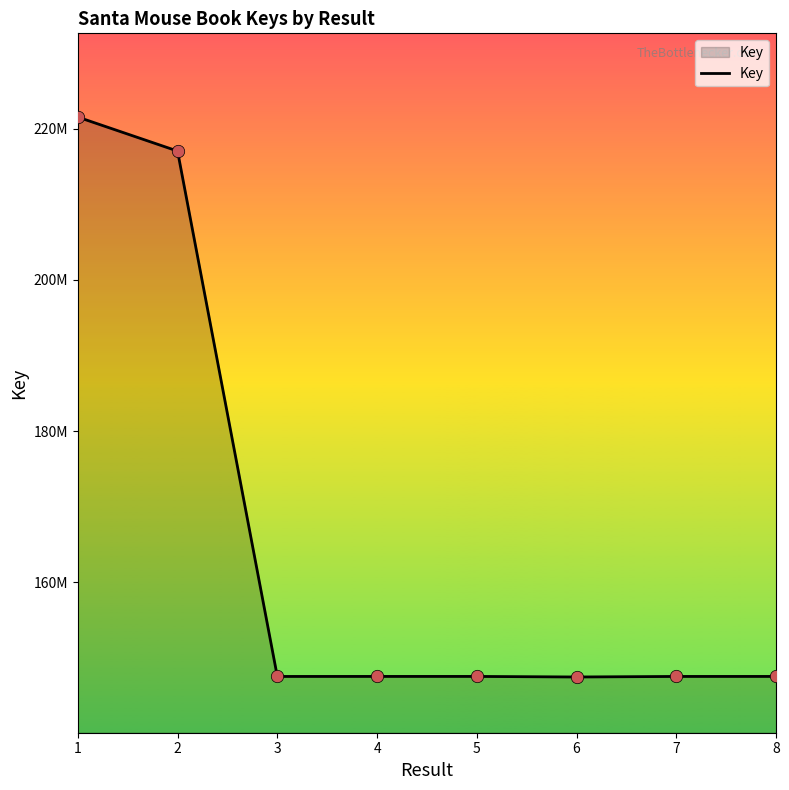

Does the chart have visible grid lines?

No